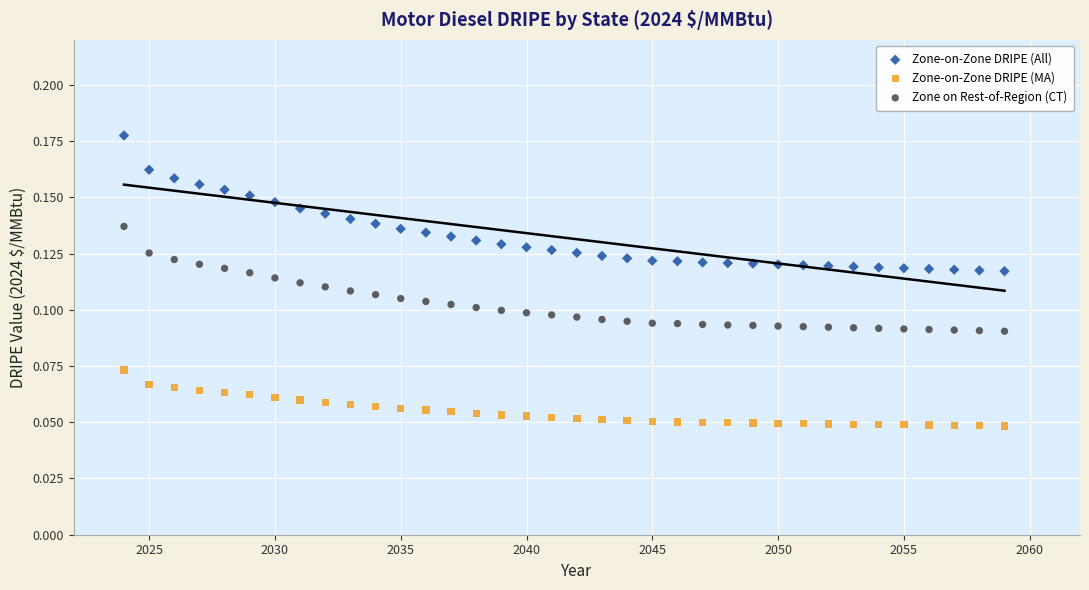

Which series reaches the maximum Y coordinate?

Zone-on-Zone DRIPE (All)